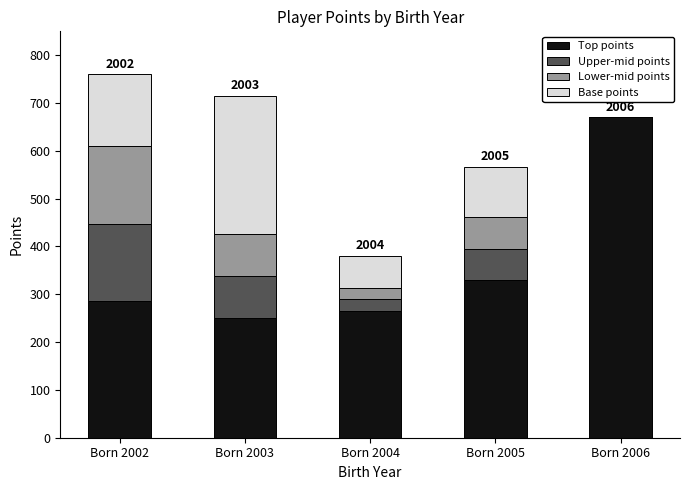

What are all the series names shown in the legend?

Top points, Upper-mid points, Lower-mid points, Base points